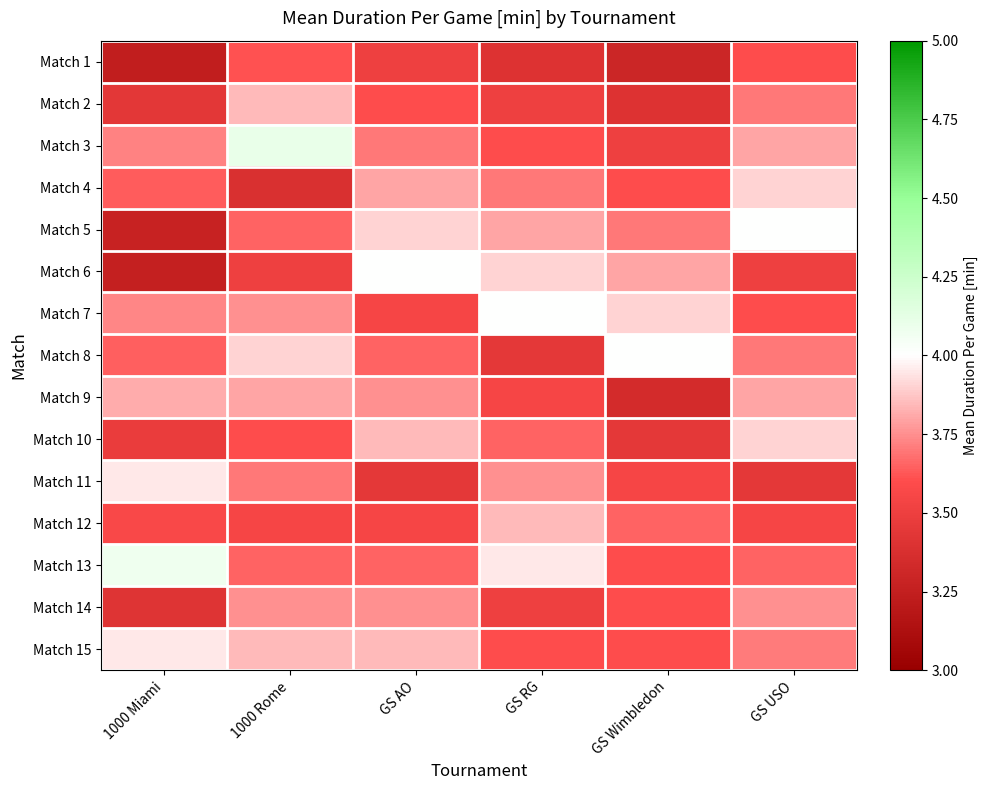

Which series changed the most between GS AO and GS USO?

Match 6